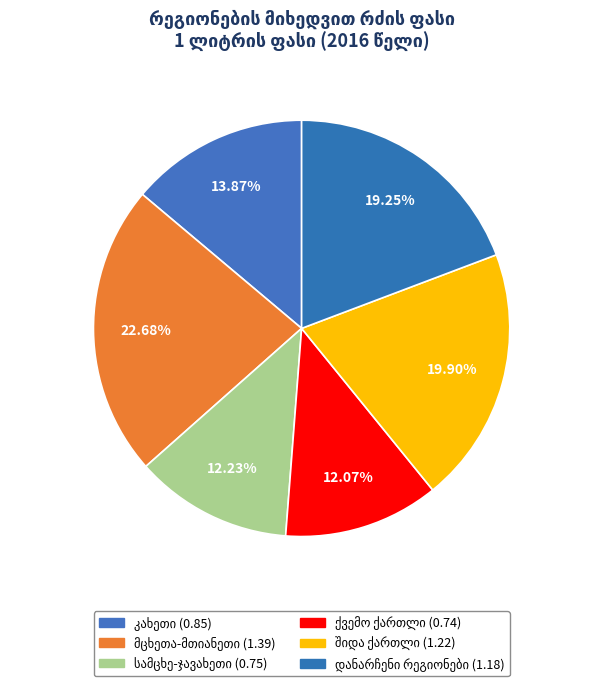

Is there a majority slice in this chart?

No